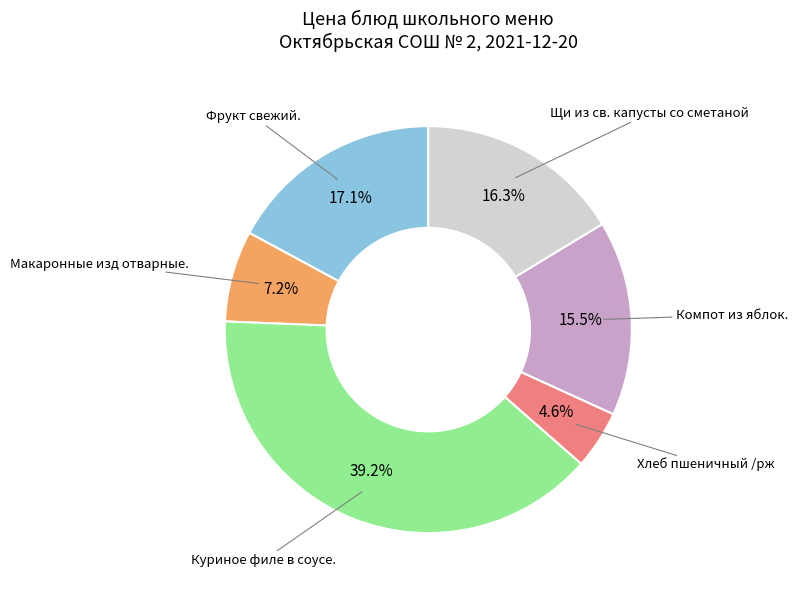

Is there a majority slice in this chart?

No